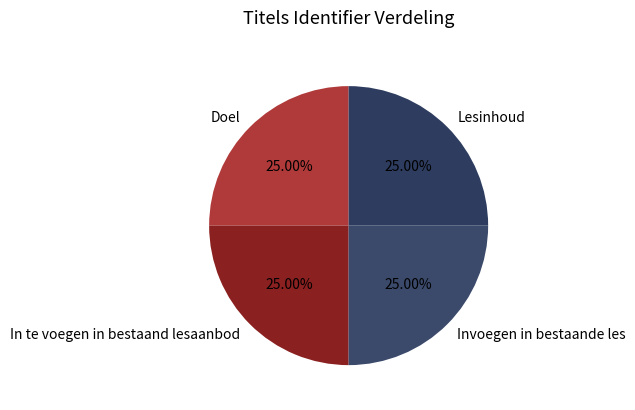

To the nearest percent, what portion does Doel represent?

25%